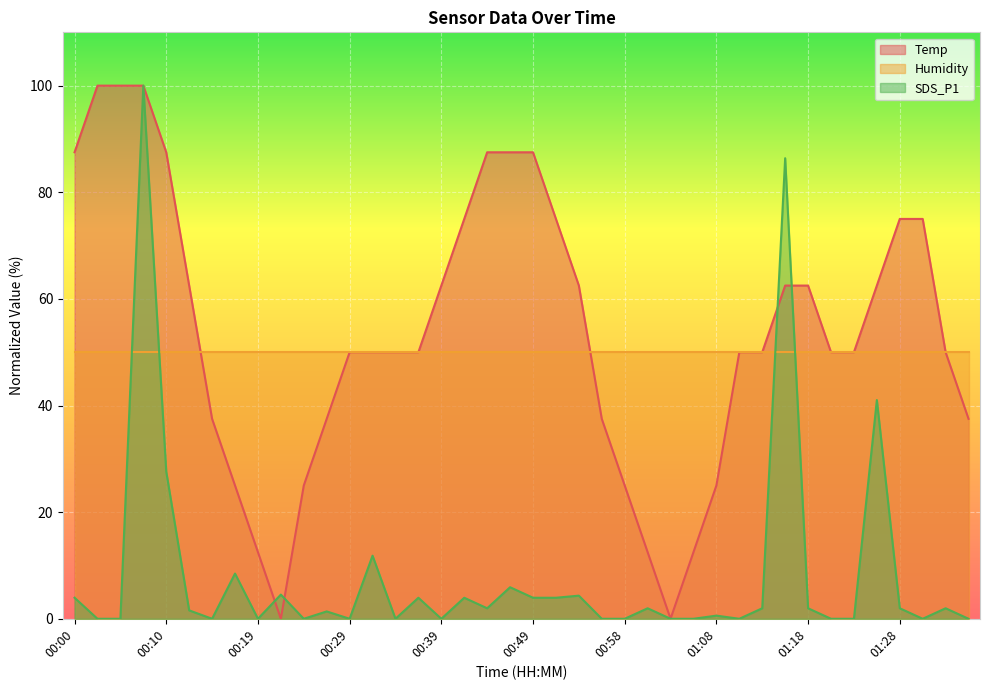

Rank the series at 00:00 from lowest to highest value.

SDS_P1, Humidity, Temp